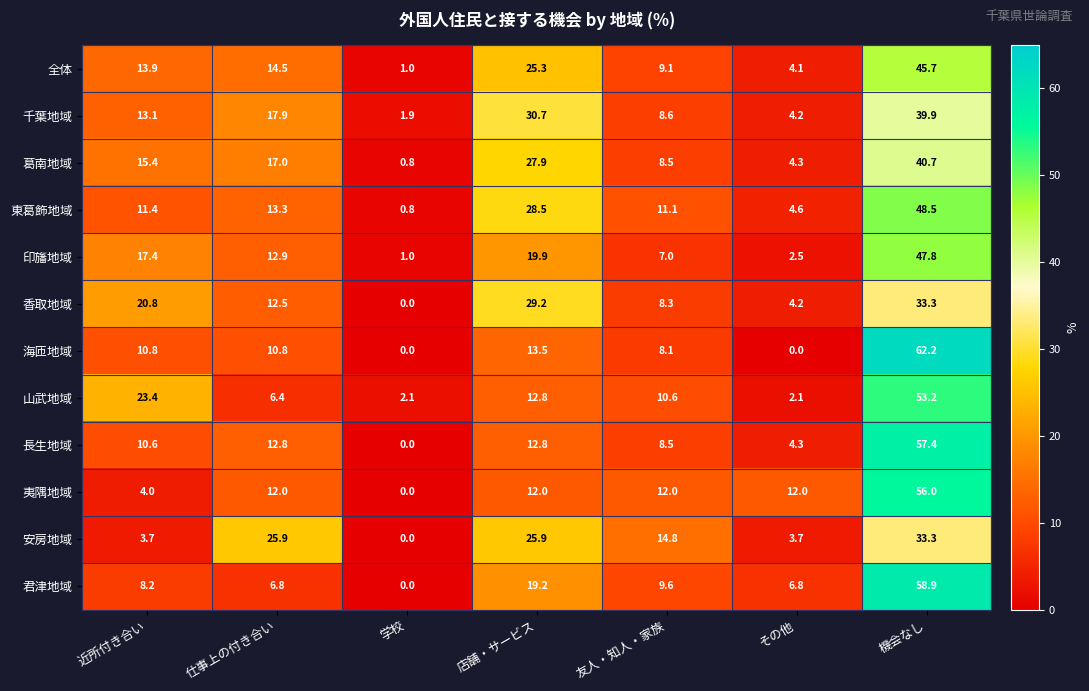

Is it true that 千葉地域 equals 6.8 at その他?

False